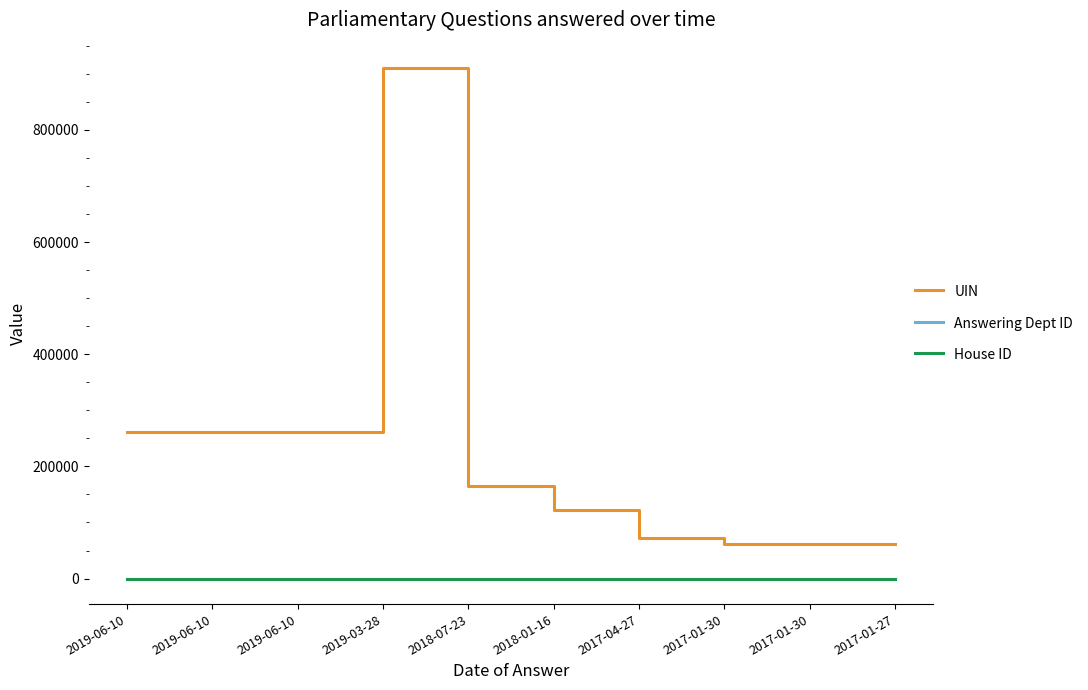

What is the spread (max minus min) of values at 2019-06-10?

260591